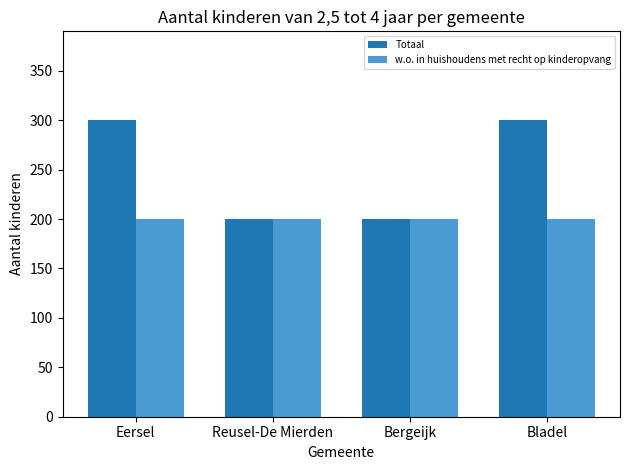

Reading left to right, transcribe all the data shown in this chart.

Totaal: 300	200	200	300
w.o. in huishoudens met recht op kinderopvang: 200	200	200	200